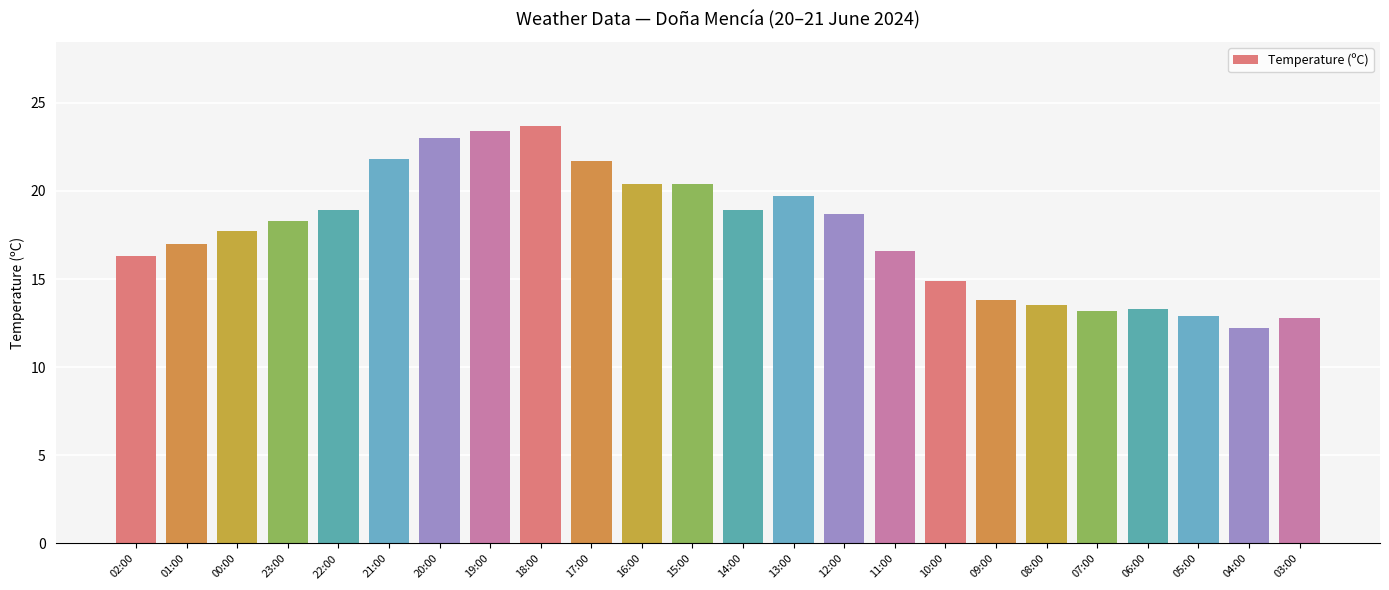

What is the sum of all values?

423.1